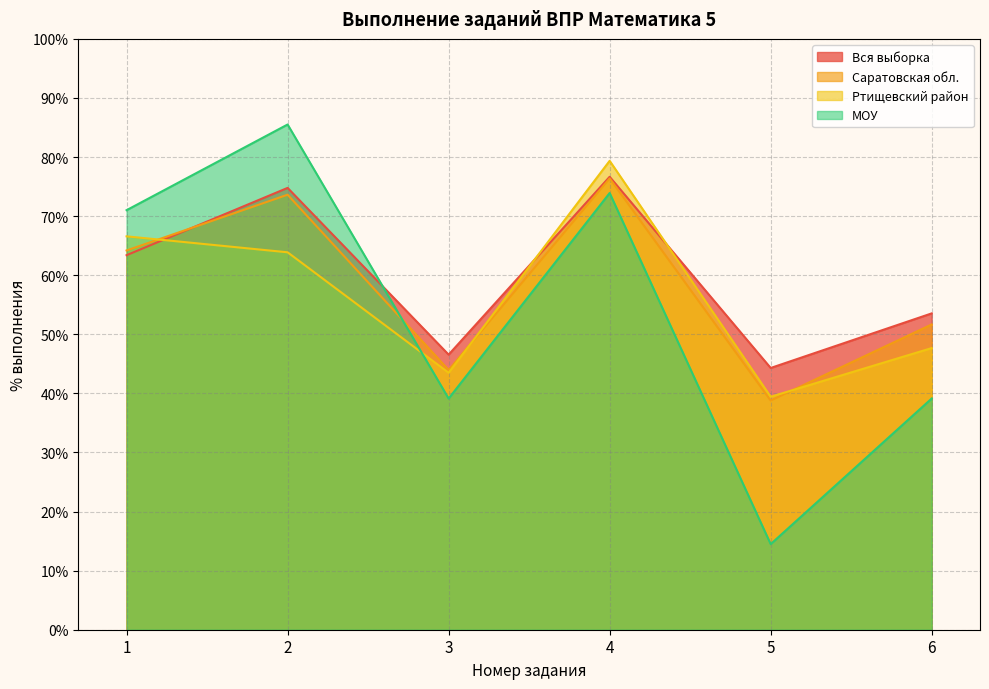

True or false: Вся выборка has a value of 44.3 at 5.

True